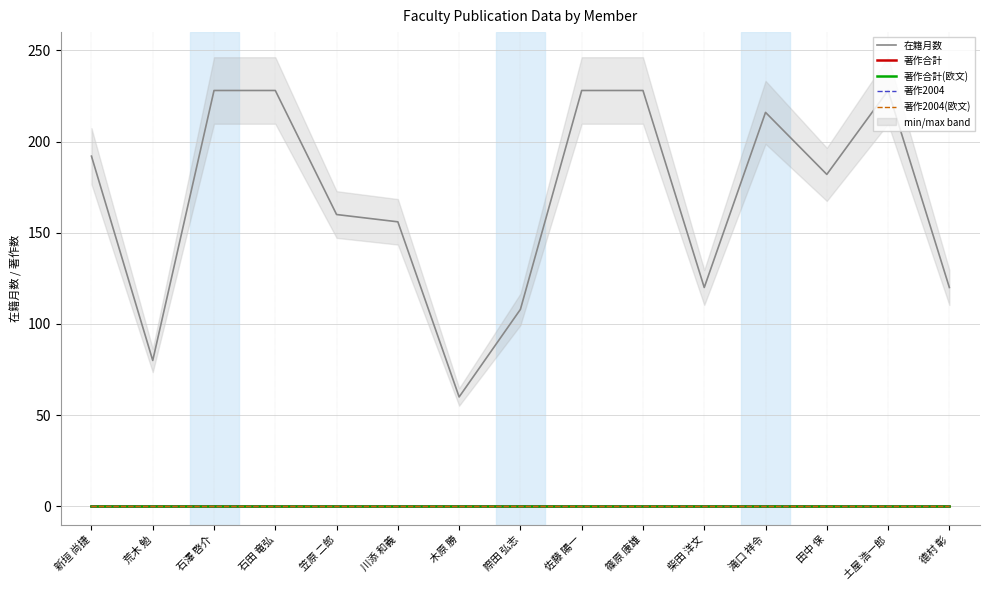

Between 笠原 二郎 and 柴田 洋文, which is larger?

笠原 二郎